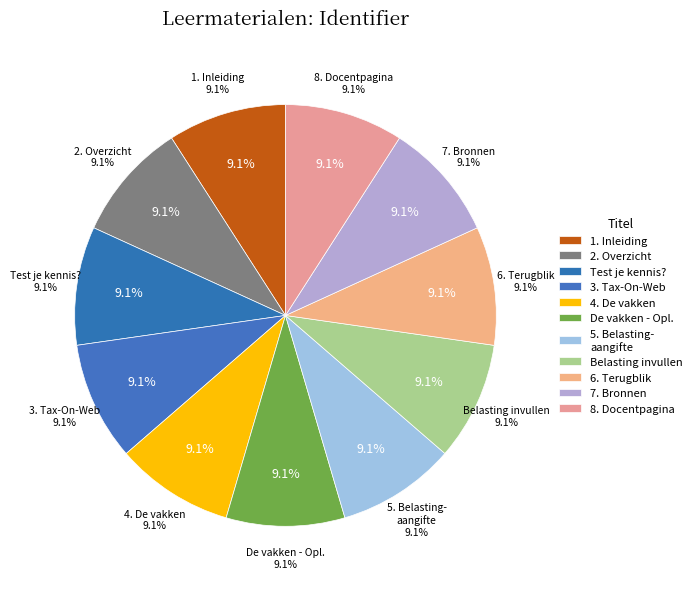

Is there any slice that represents more than half of the pie?

No